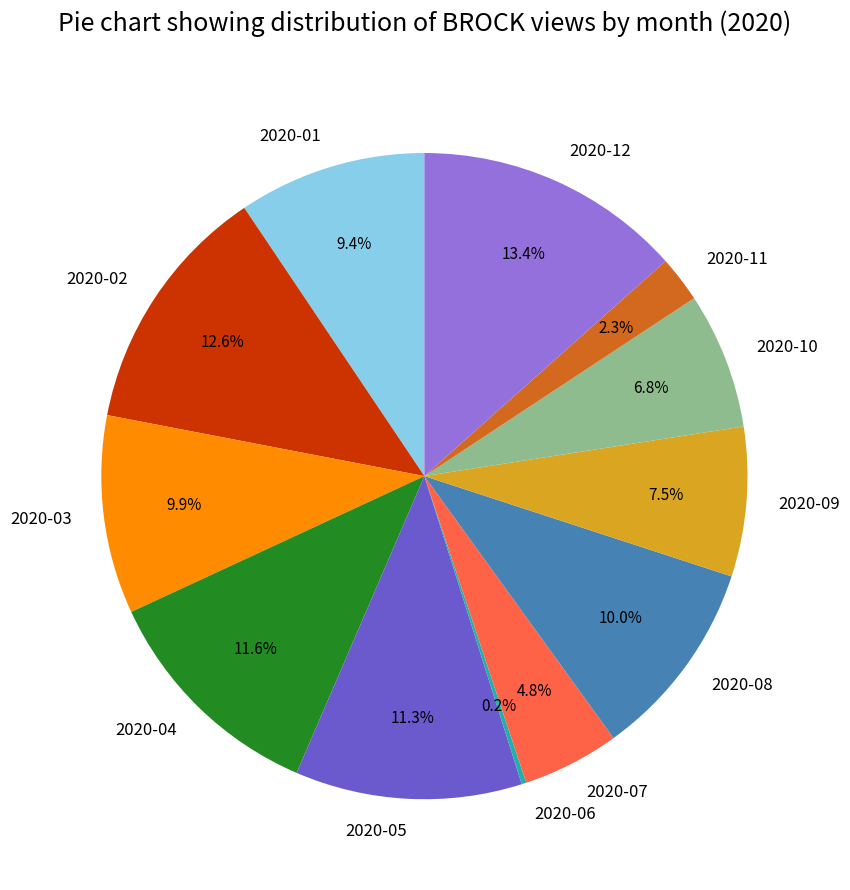

True or false: 2020-03 accounts for 10% of the total.

True